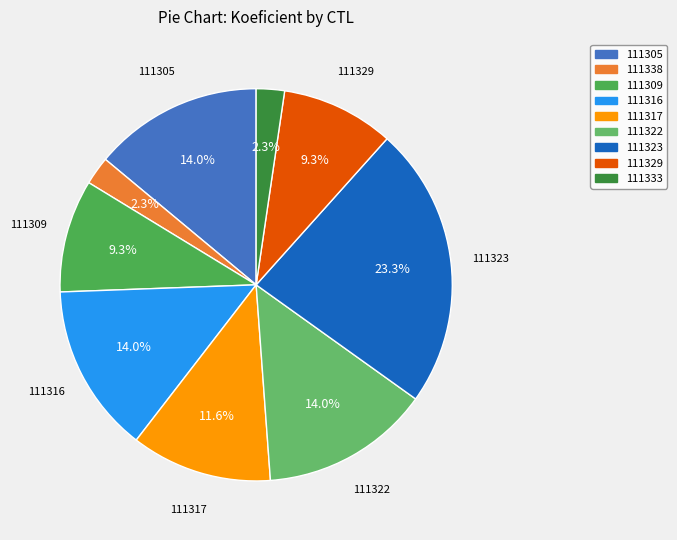

To the nearest percent, what is the difference between the largest and smallest slice percentages?

21%